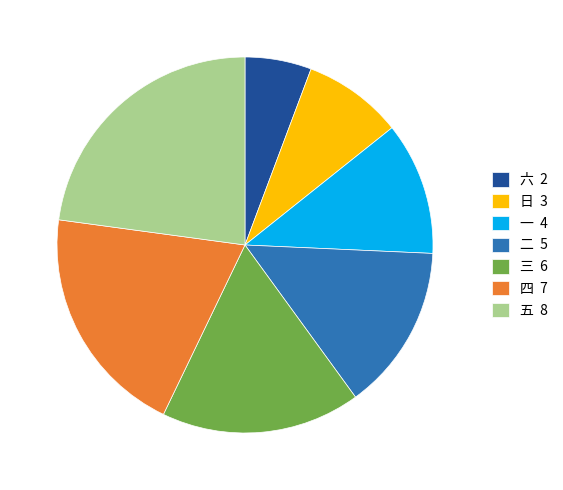

Does 一 represent more than half of the total?

No